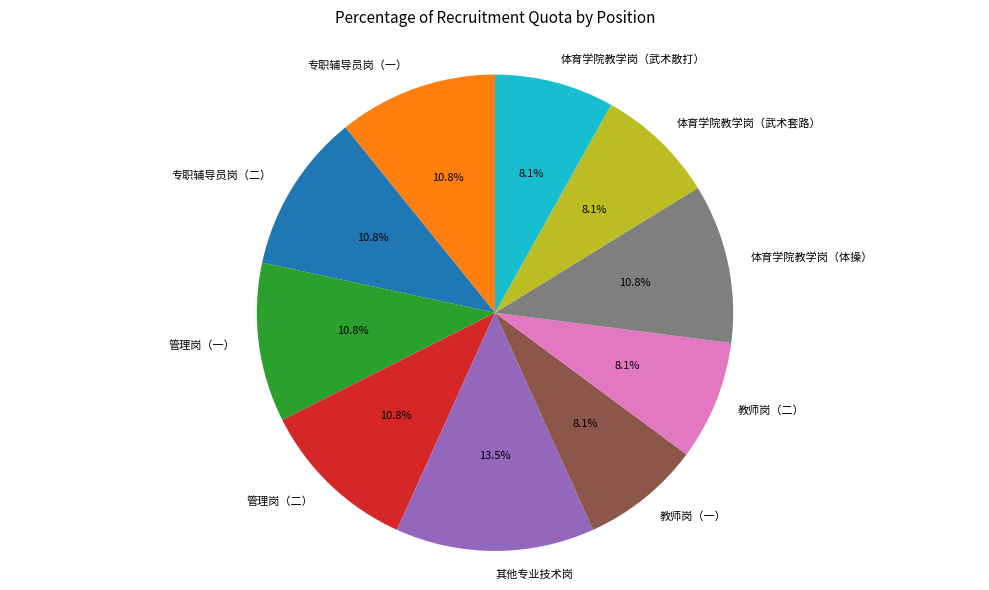

How many slices are in this pie chart?

10